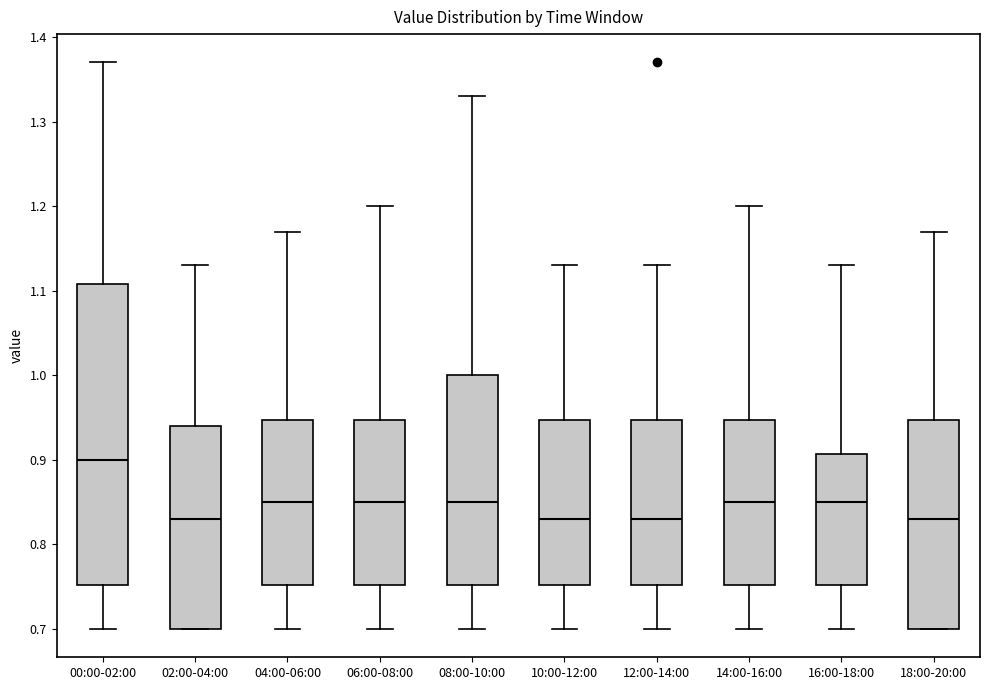

Reading left to right, read every box against the y-axis: the position of its median line, the range the box covers, and the ends of its whiskers. The values are not printed on the chart, so give them approximately, as read against the axis.

00:00-02:00: median 0.90, box 0.75 to 1.11, whiskers 0.70 to 1.37
02:00-04:00: median 0.83, box 0.70 to 0.94, whiskers 0.70 to 1.13
04:00-06:00: median 0.85, box 0.75 to 0.95, whiskers 0.70 to 1.17
06:00-08:00: median 0.85, box 0.75 to 0.95, whiskers 0.70 to 1.20
08:00-10:00: median 0.85, box 0.75 to 1.00, whiskers 0.70 to 1.33
10:00-12:00: median 0.83, box 0.75 to 0.95, whiskers 0.70 to 1.13
12:00-14:00: median 0.83, box 0.75 to 0.95, whiskers 0.70 to 1.13
14:00-16:00: median 0.85, box 0.75 to 0.95, whiskers 0.70 to 1.20
16:00-18:00: median 0.85, box 0.75 to 0.91, whiskers 0.70 to 1.13
18:00-20:00: median 0.83, box 0.70 to 0.95, whiskers 0.70 to 1.17